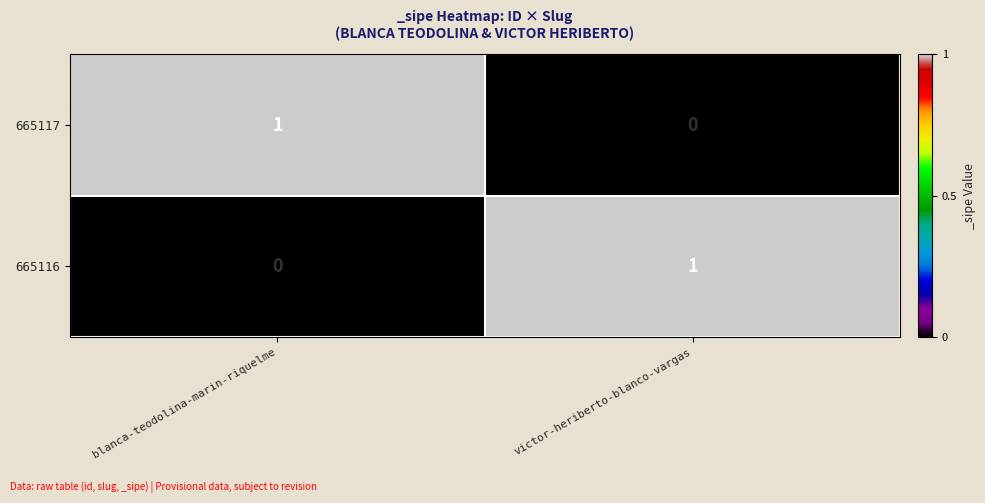

Reading left to right, list all the values displayed in this chart.

665117: blanca-teodolina-marin-riquelme=1	victor-heriberto-blanco-vargas=0
665116: blanca-teodolina-marin-riquelme=0	victor-heriberto-blanco-vargas=1